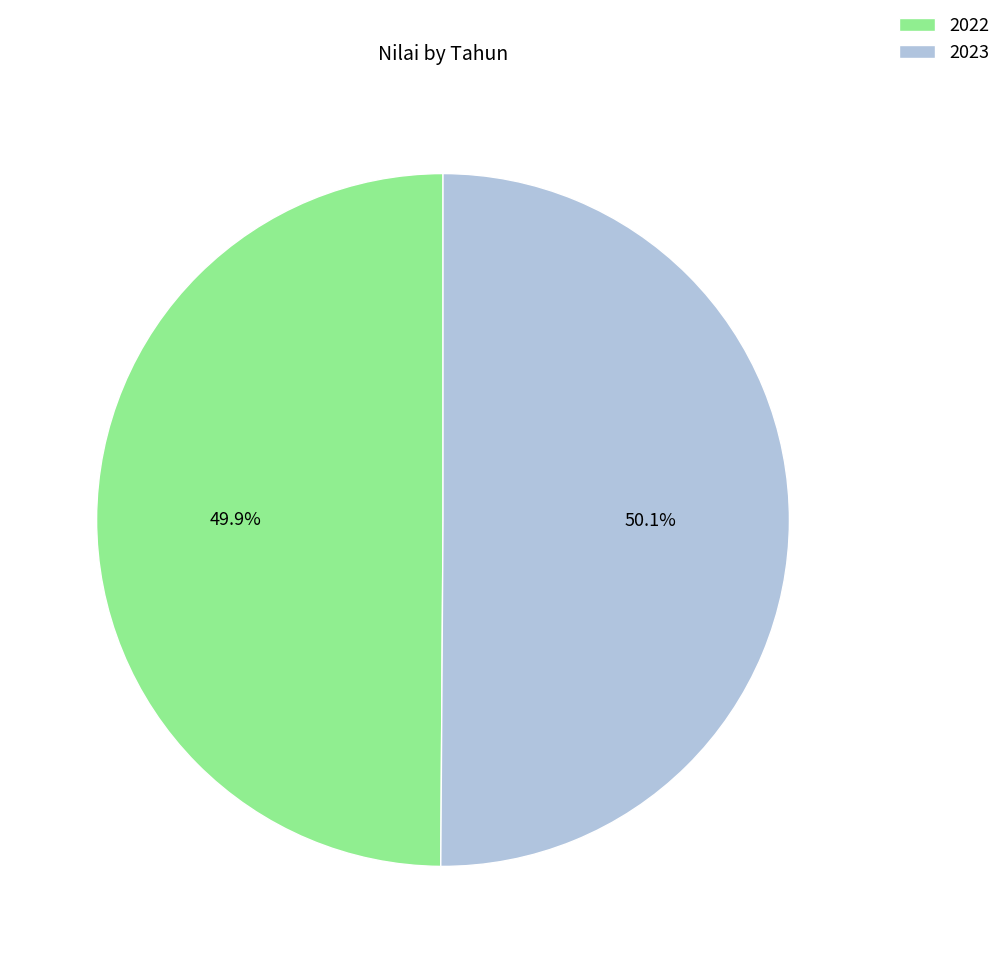

To the nearest percent, what is the combined percentage of 2023 and 2022?

100%